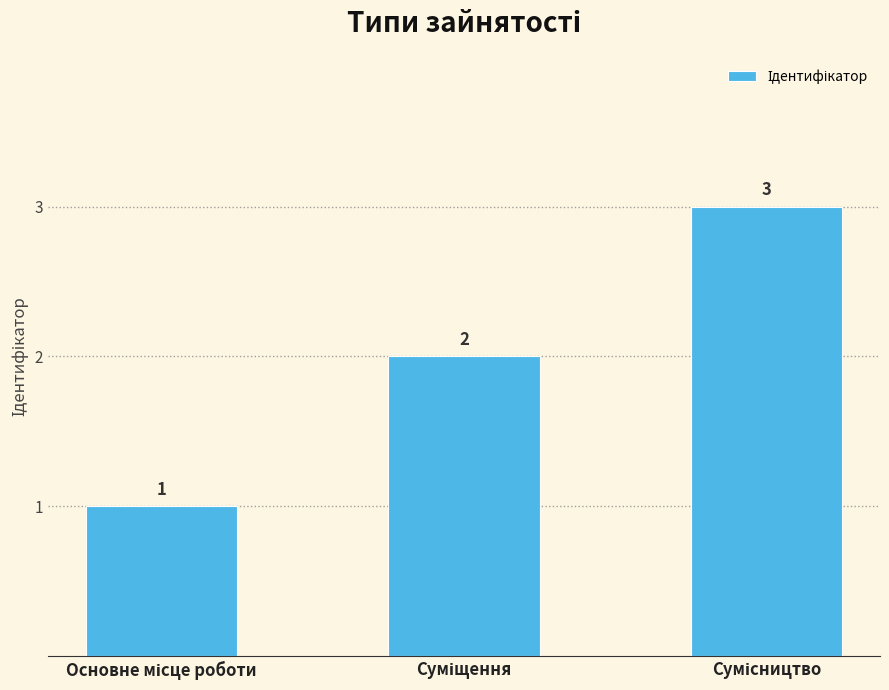

Count the values in the range 1 to 3.

3